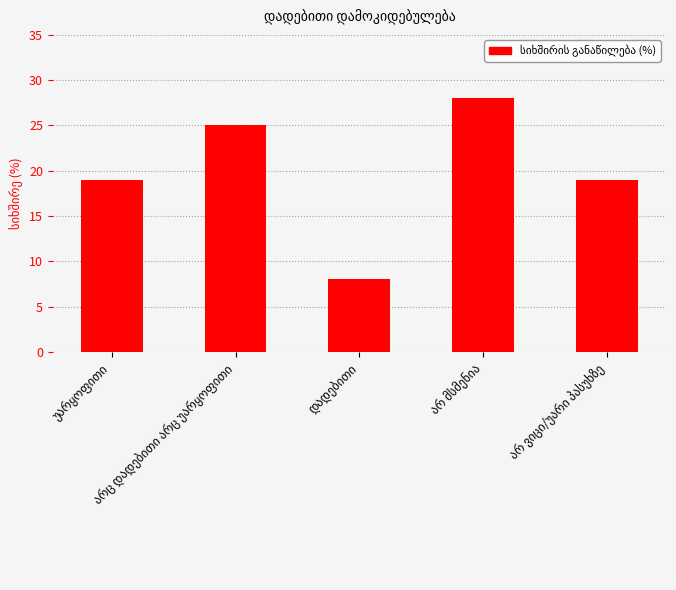

What is the sum of all values?

99